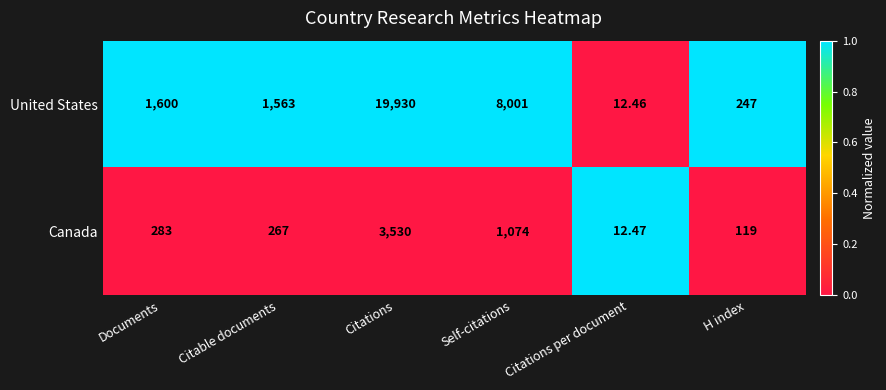

Which series has the largest total across all categories?

United States